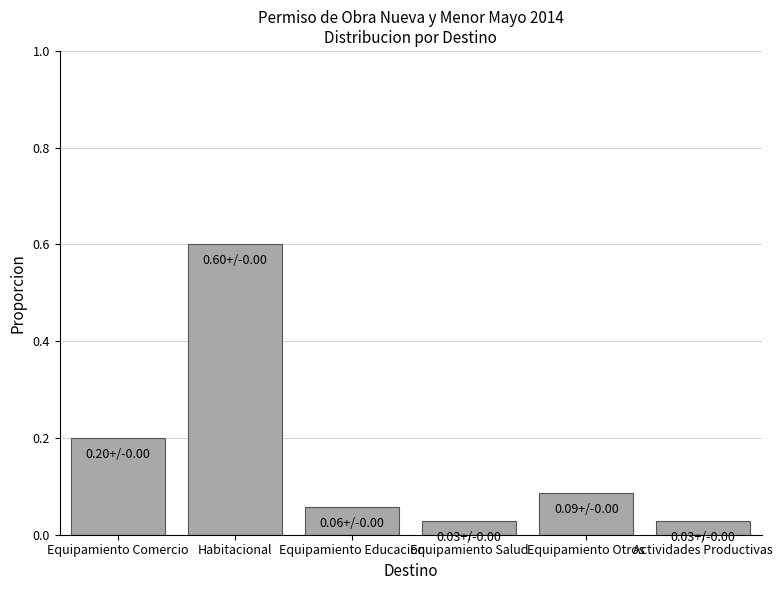

What is the greatest value displayed?

0.6